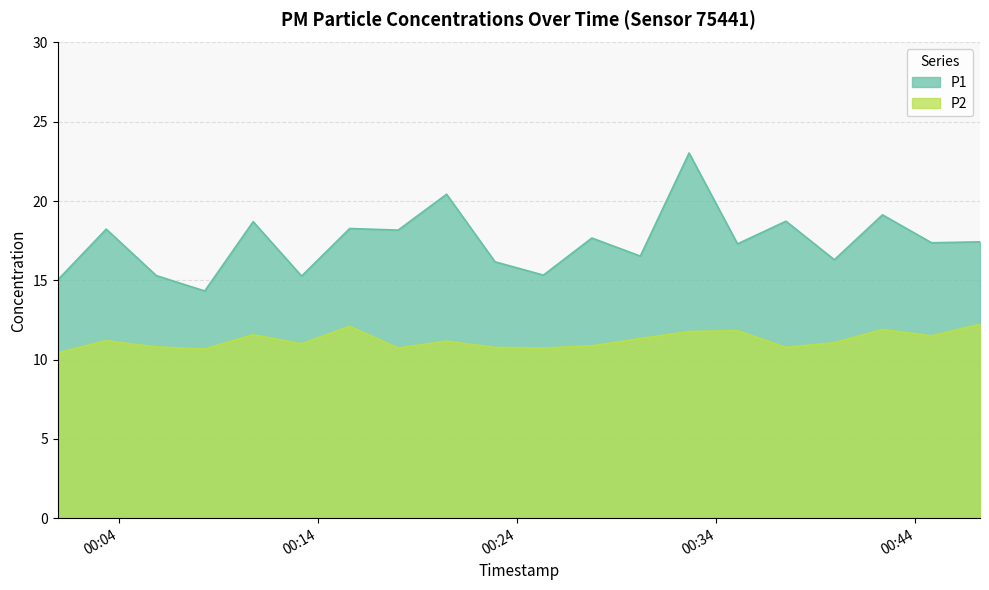

How many series are shown in this chart?

2